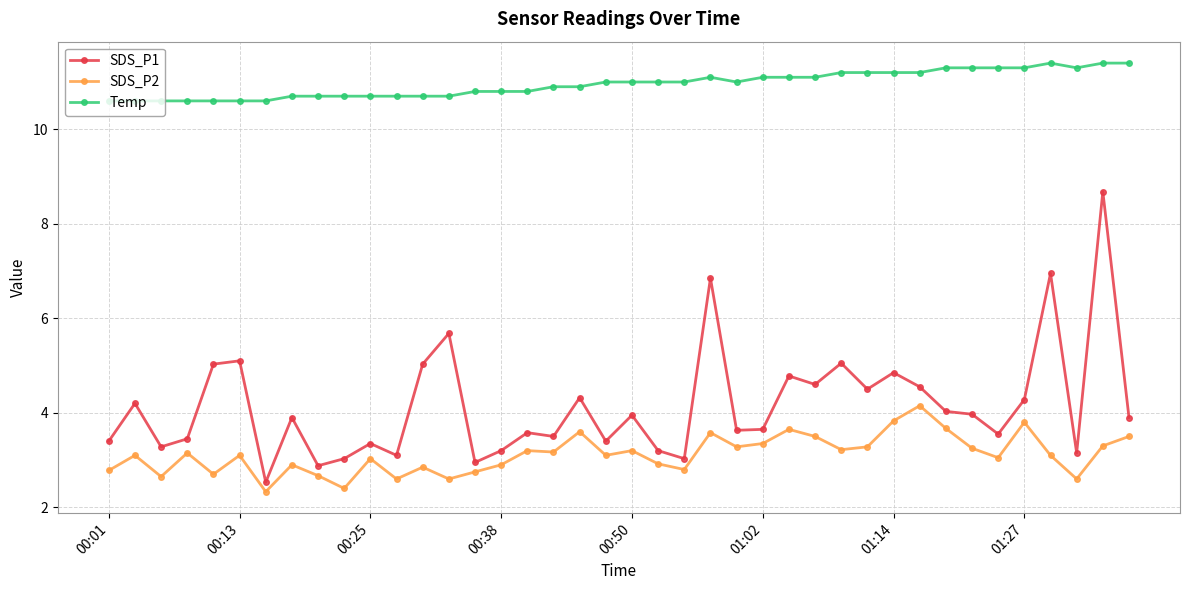

Which series has the widest spread of values?

SDS_P1